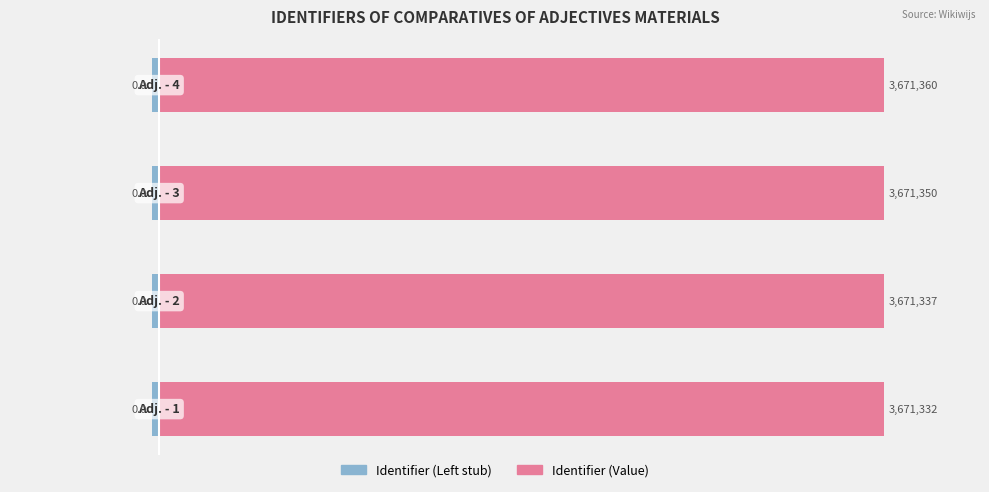

How many groups of bars are there?

4